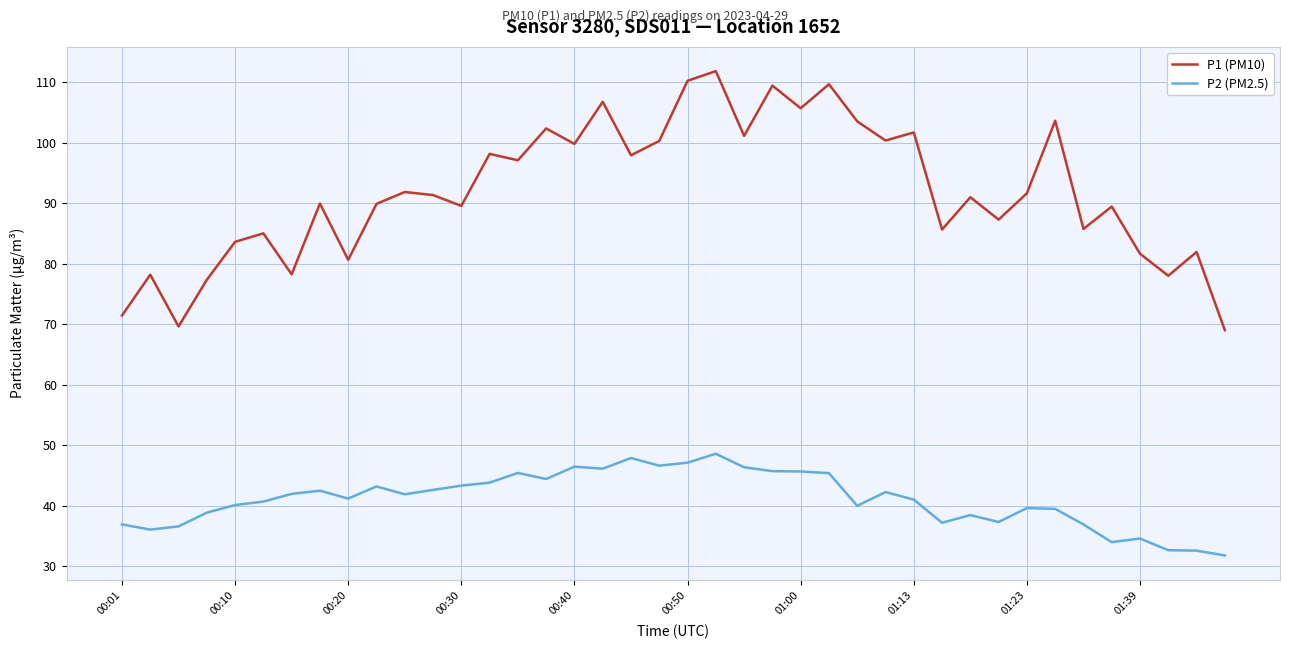

What is the difference between the second highest and second lowest values in the P1 (PM10) series?

40.6